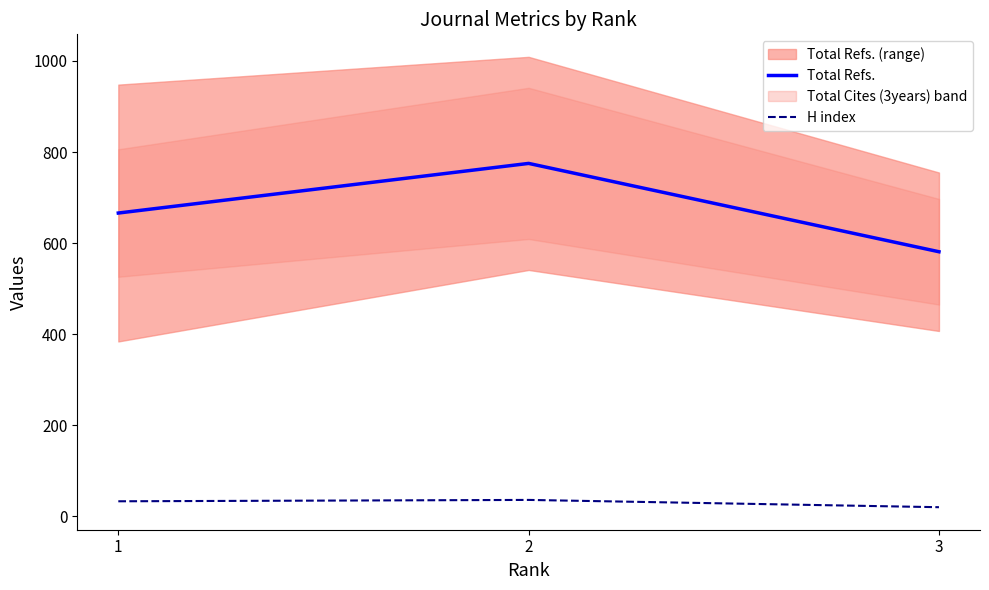

Count the H index values in the range 20 to 36.

3